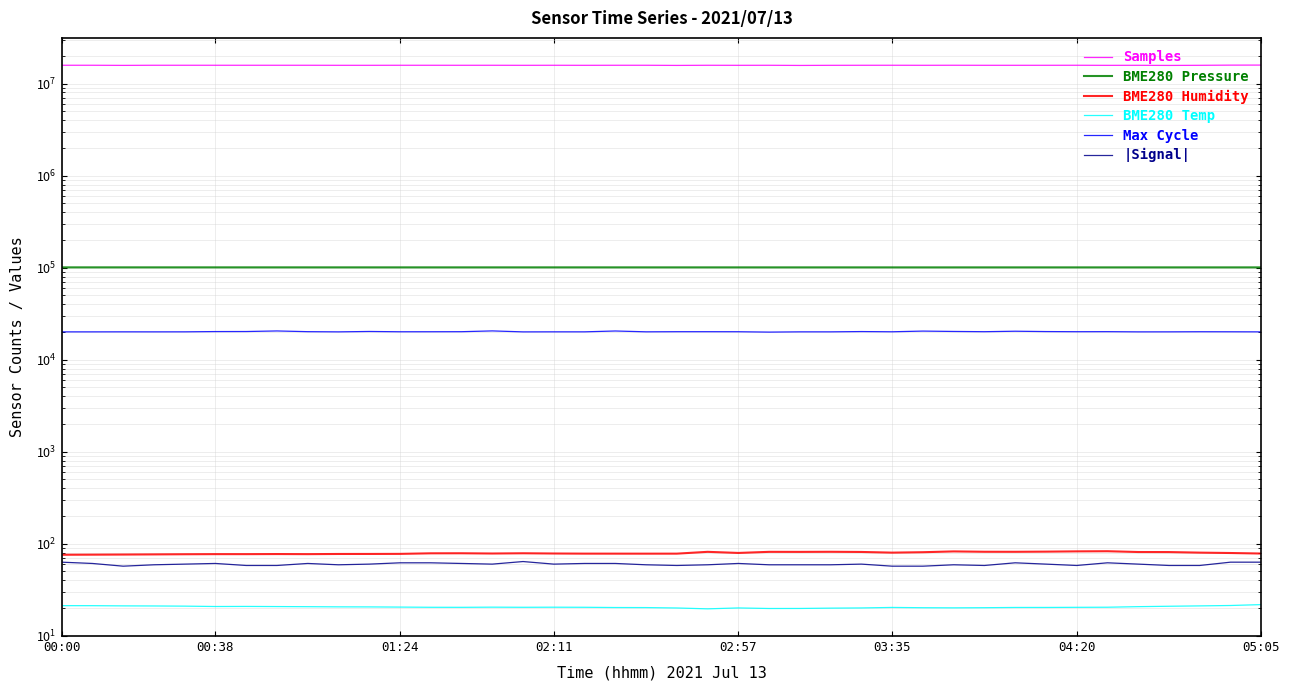

Which series has the largest total across all categories?

Samples